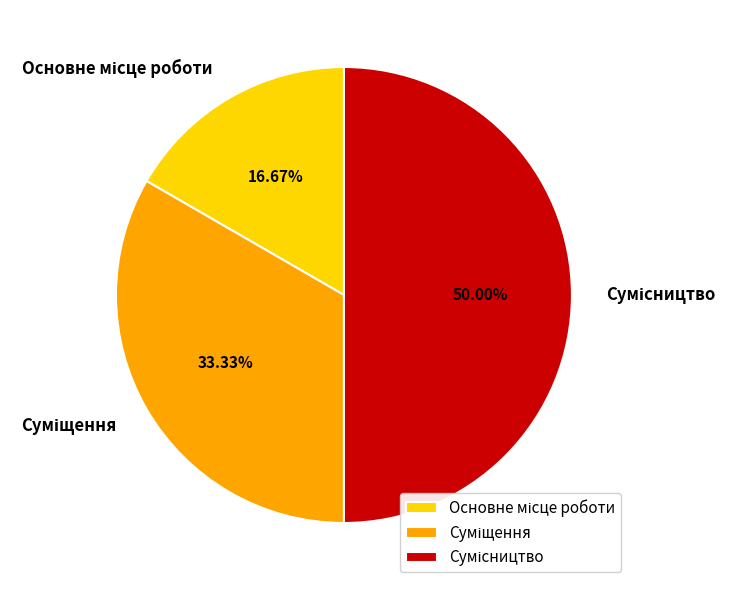

Count the number of slices in the pie.

3